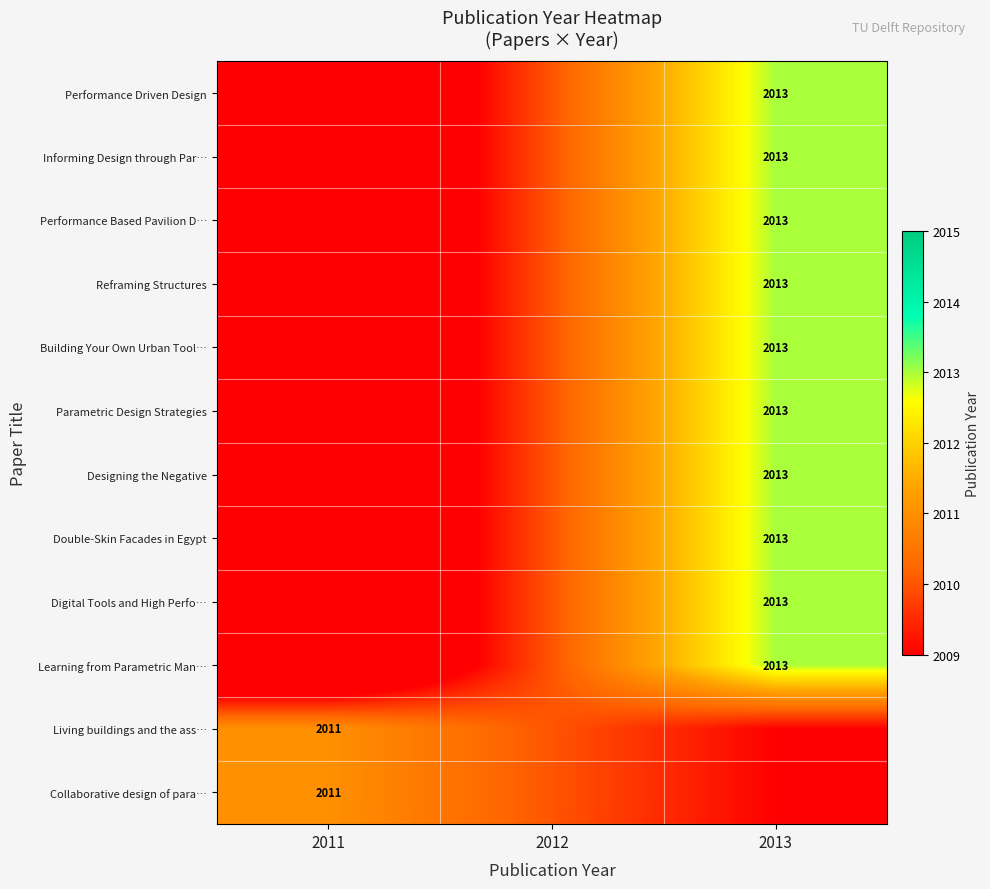

The Informing Design through Par… series shows 2853 at 2013. True or false?

False